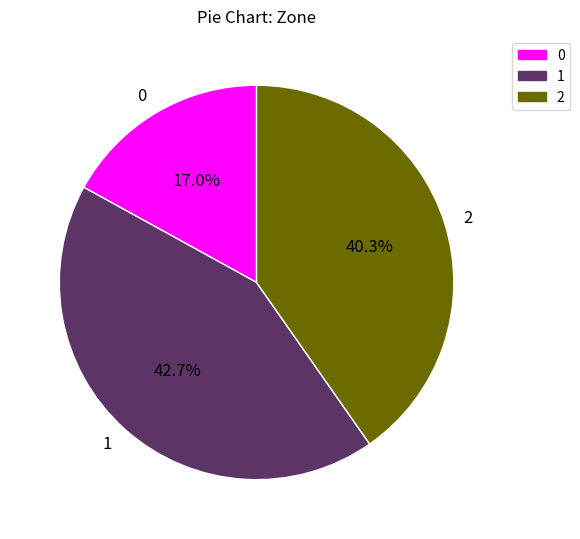

What is the ratio of the value at 1 to the value at 0?

2.5